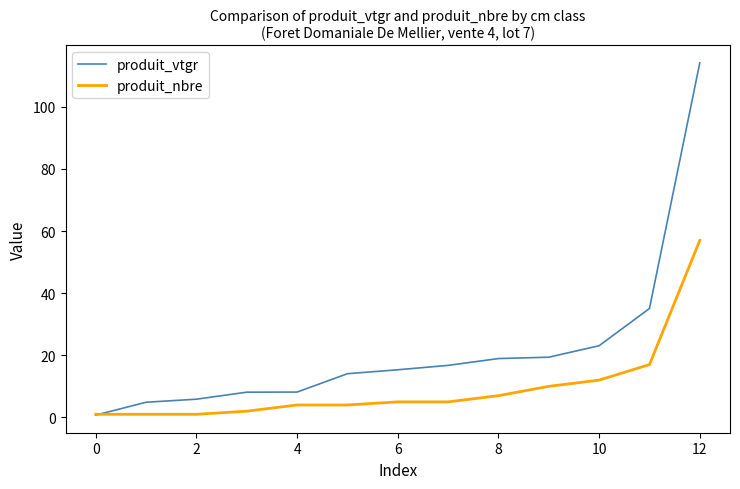

Is this an area chart (filled region under the line)?

No